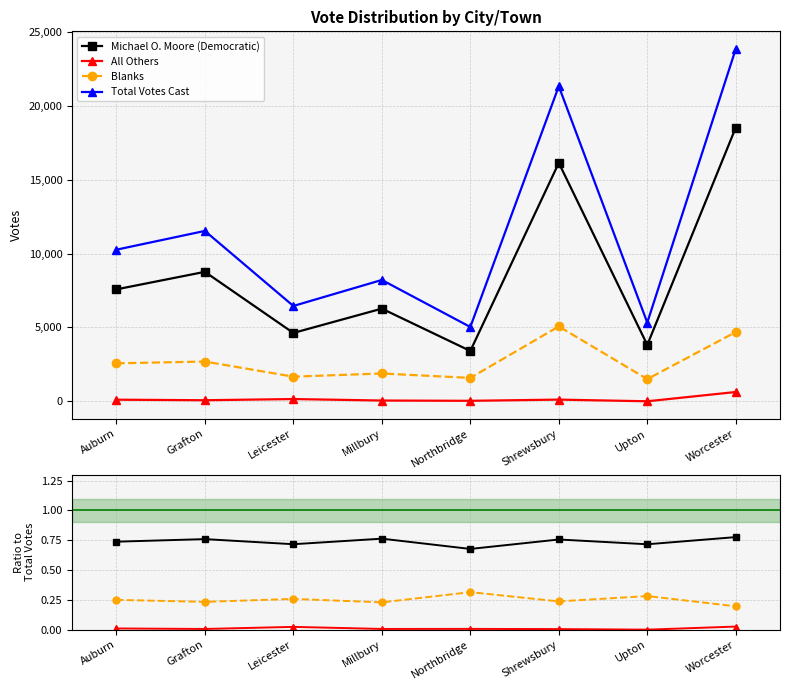

At which category is the sum across all series the highest?

Worcester